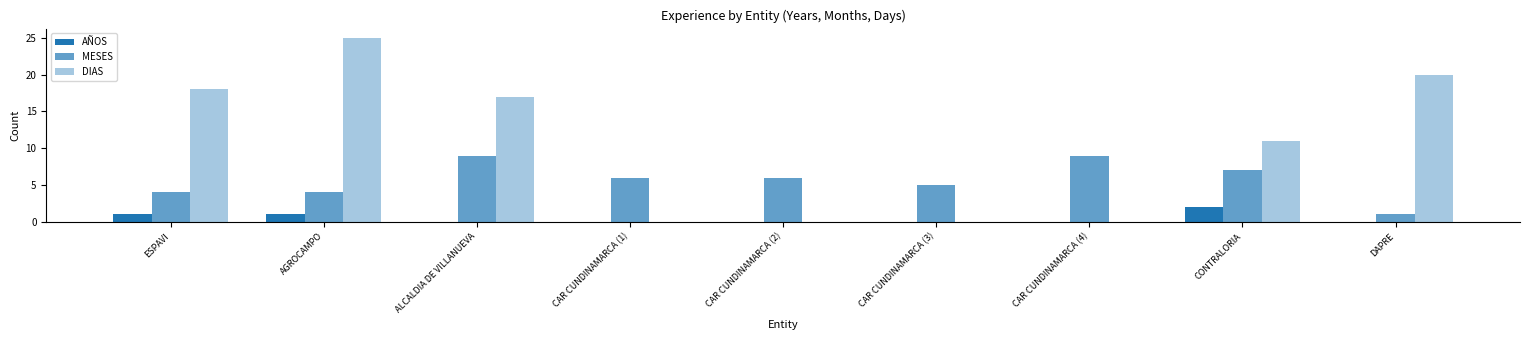

Reading left to right, extract all data points from this chart.

AÑOS: 1	1	0	0	0	0	0	2	0
MESES: 4	4	9	6	6	5	9	7	1
DIAS: 18	25	17	0	0	0	0	11	20